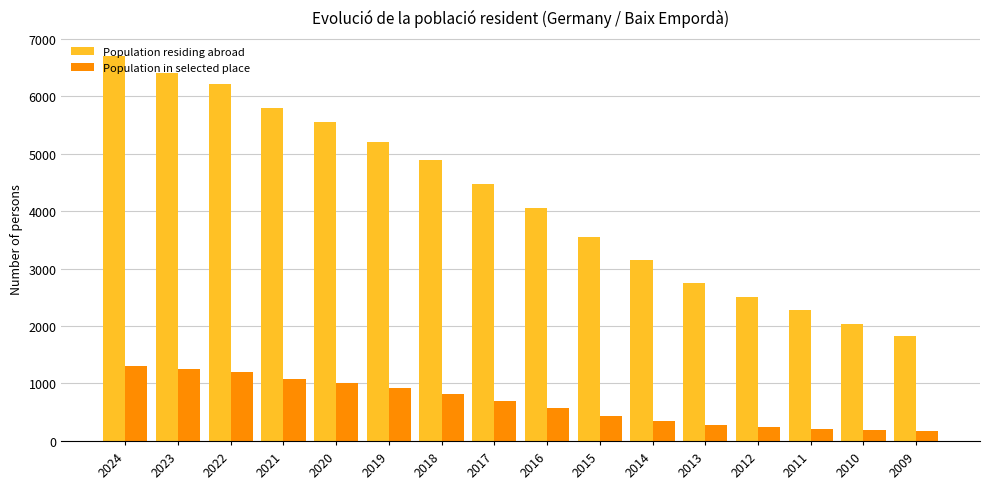

What is the average value of the Population residing abroad series?

4206